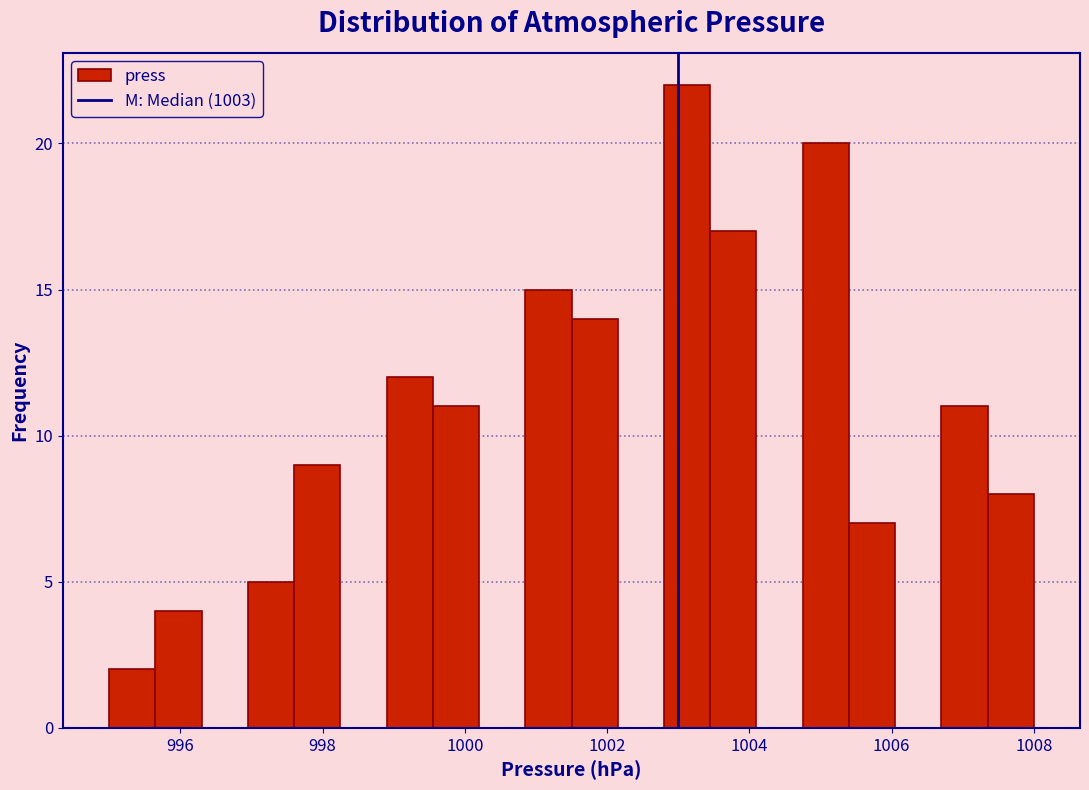

Around what value on the x-axis is the tallest bar? Give the approximate position of its centre, as read against the axis.

1003.2